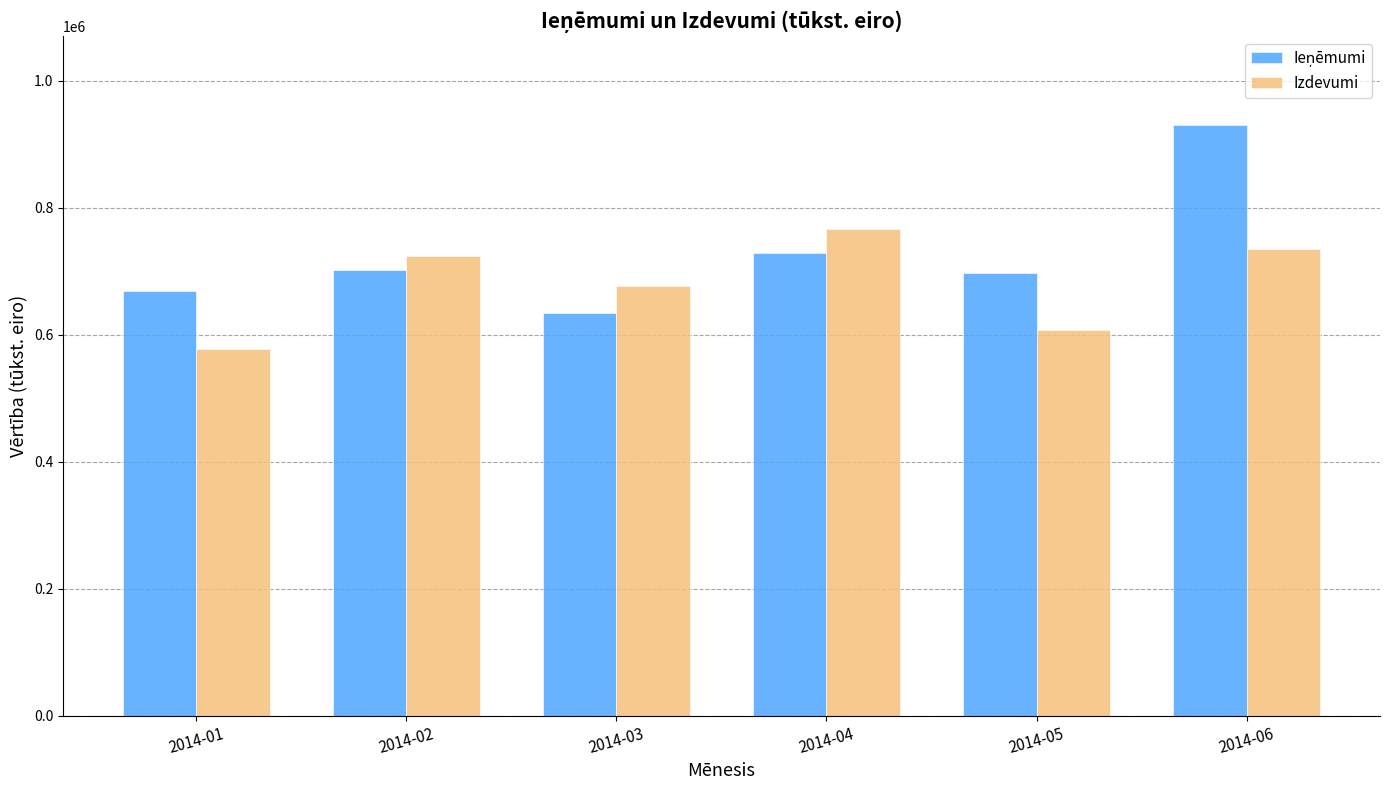

How many bars are there in total?

12